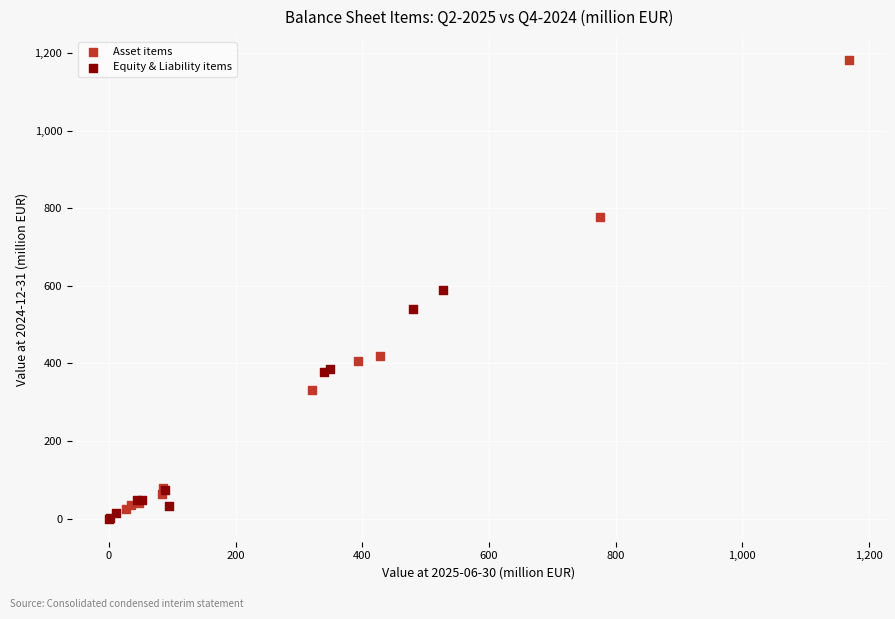

Which series has the widest spread of Y values?

Asset items